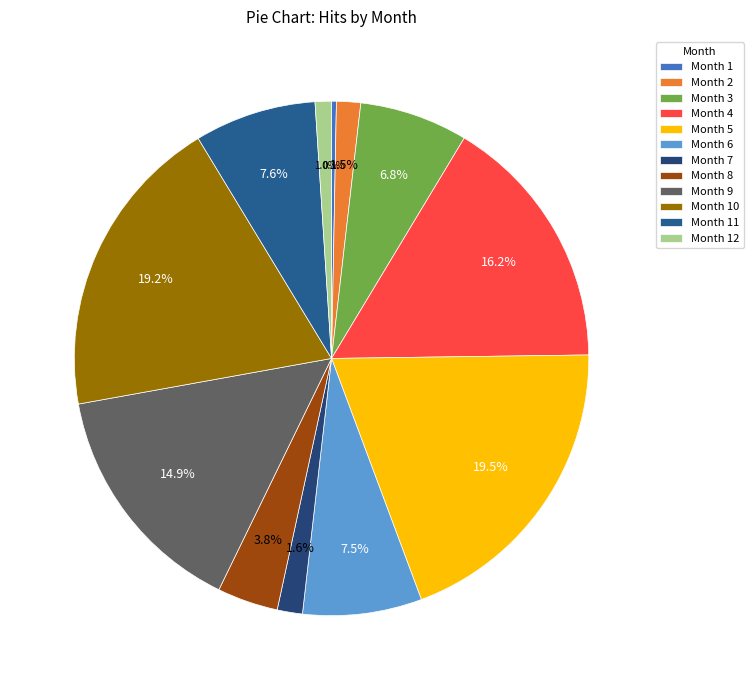

Count the number of slices in the pie.

12